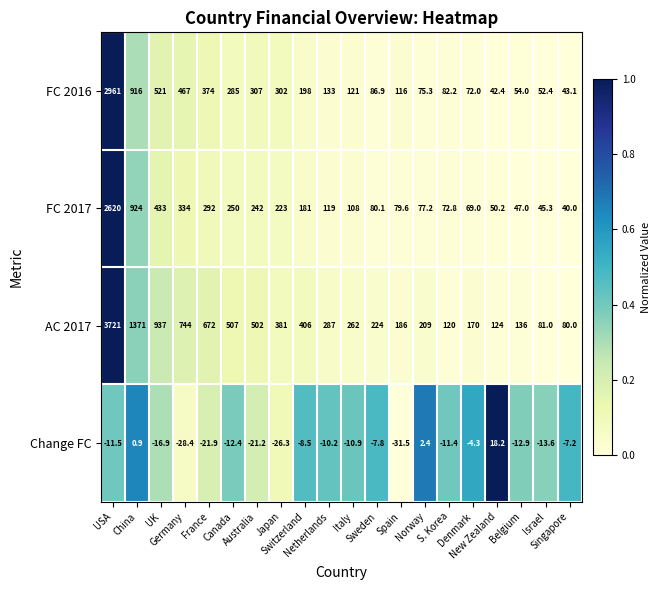

What is the maximum value for AC 2017?

3721.0